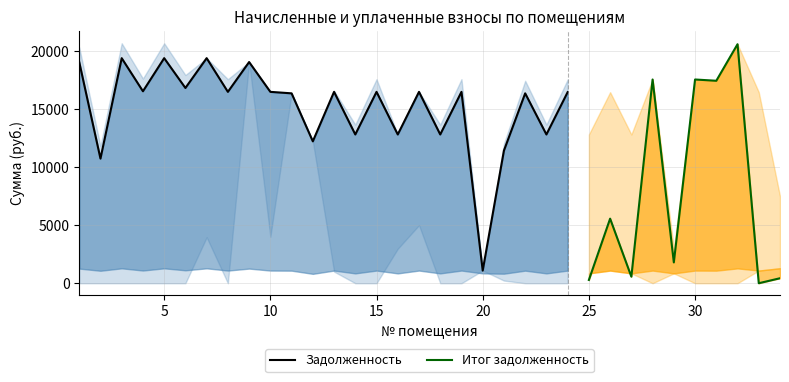

What is the value of the задолженность point at the 26th from the left?

16460.9